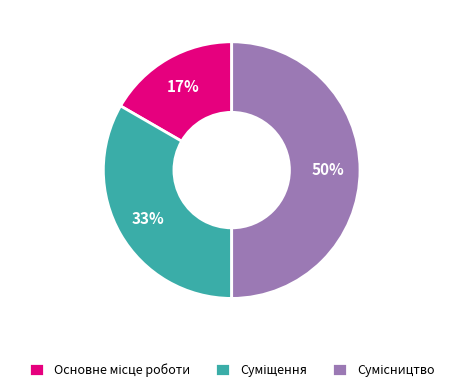

To the nearest percent, what is the average slice percentage?

33%